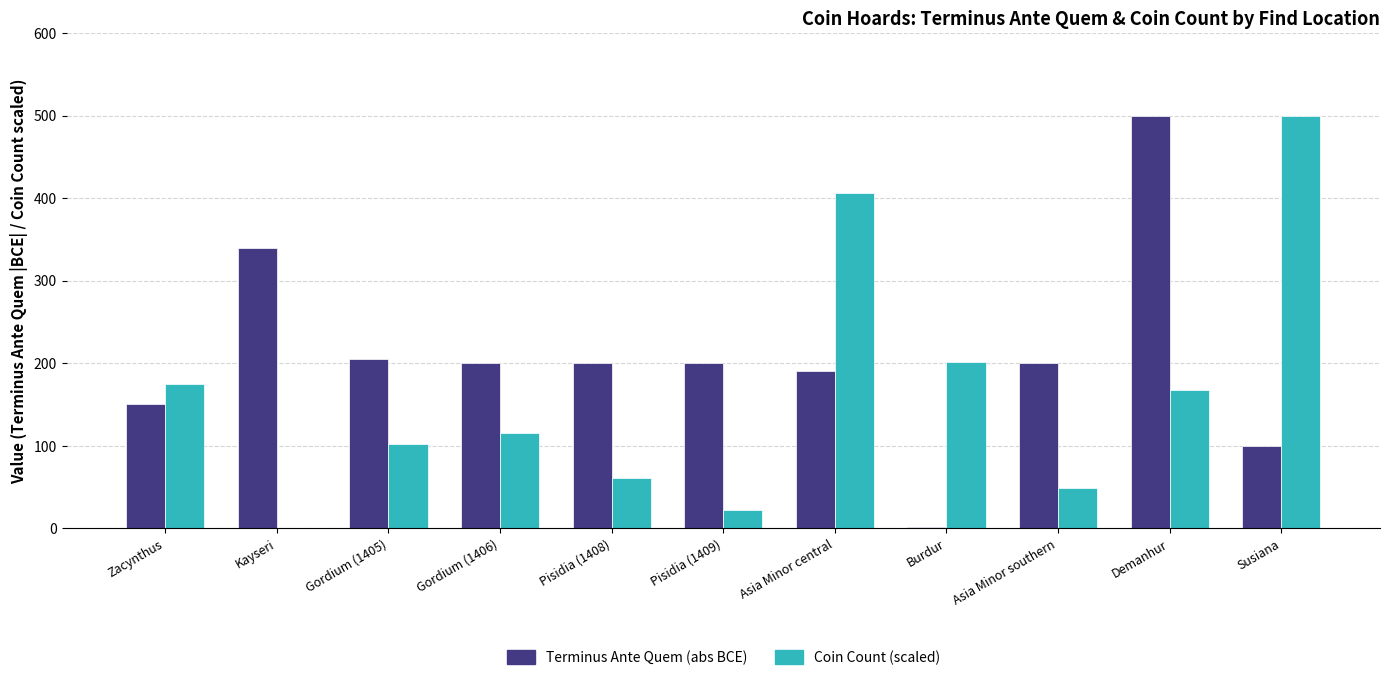

Is it true that Terminus Ante Quem (abs BCE) equals 200.0 at Asia Minor southern?

True